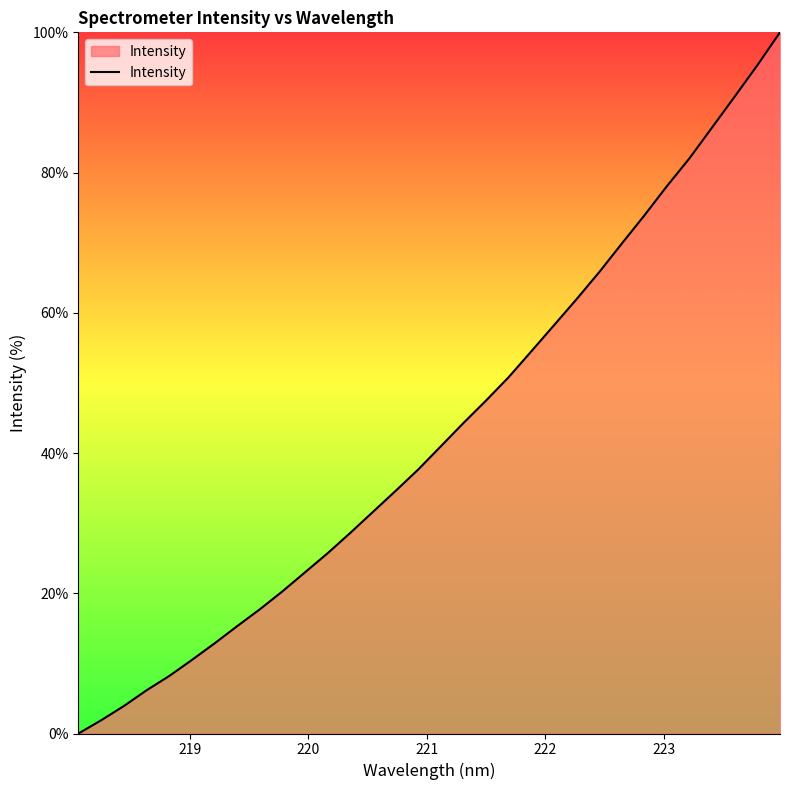

What is the greatest value displayed?

100.0